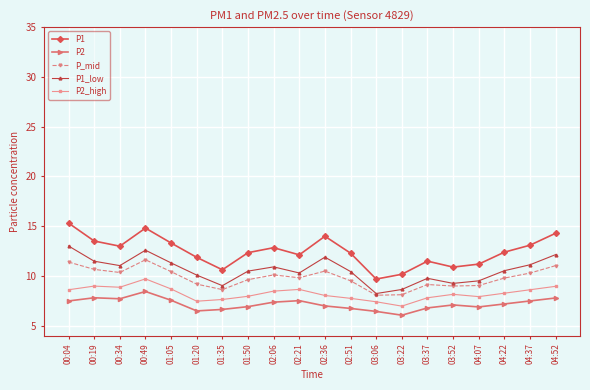

What is the label of the 14th point from the left?

03:22